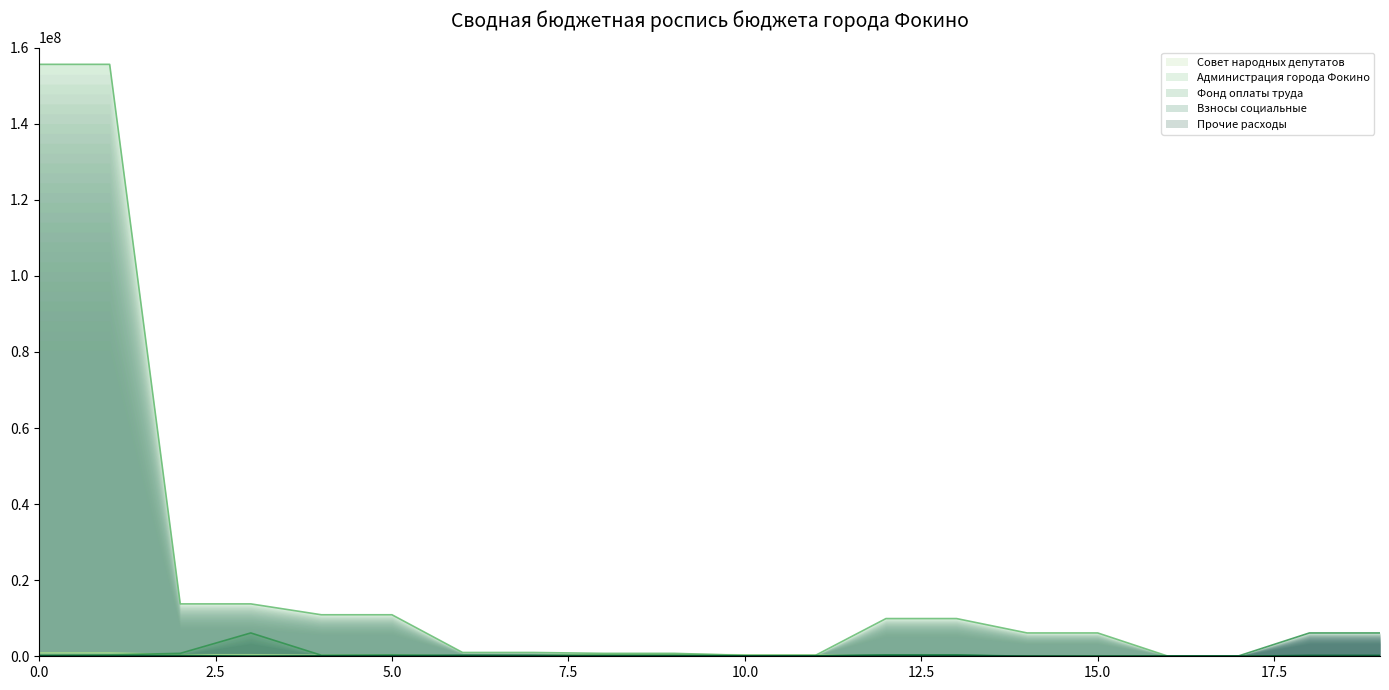

Is it true that Взносы социальные equals 112000 at 11?

True